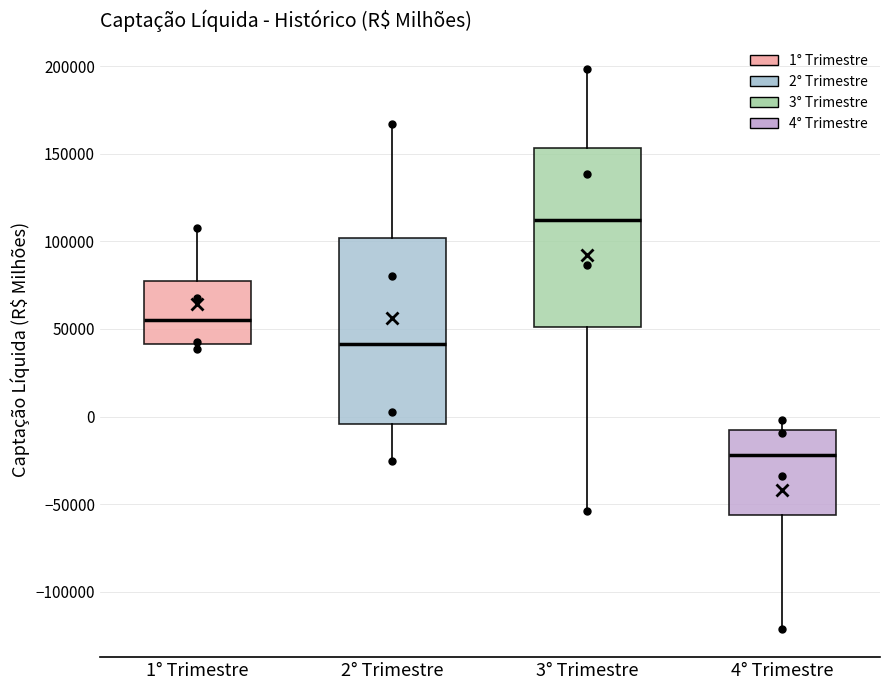

Which box has the highest median line?

3° Trimestre